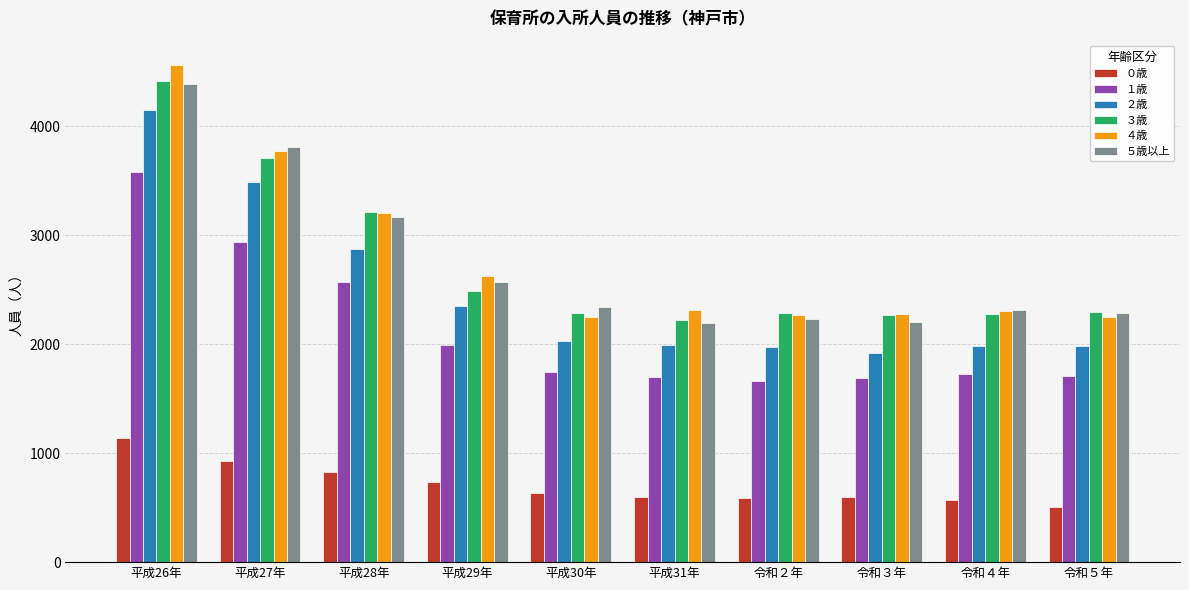

What is the difference between the second highest and second lowest values in the ５歳以上 series?

1613